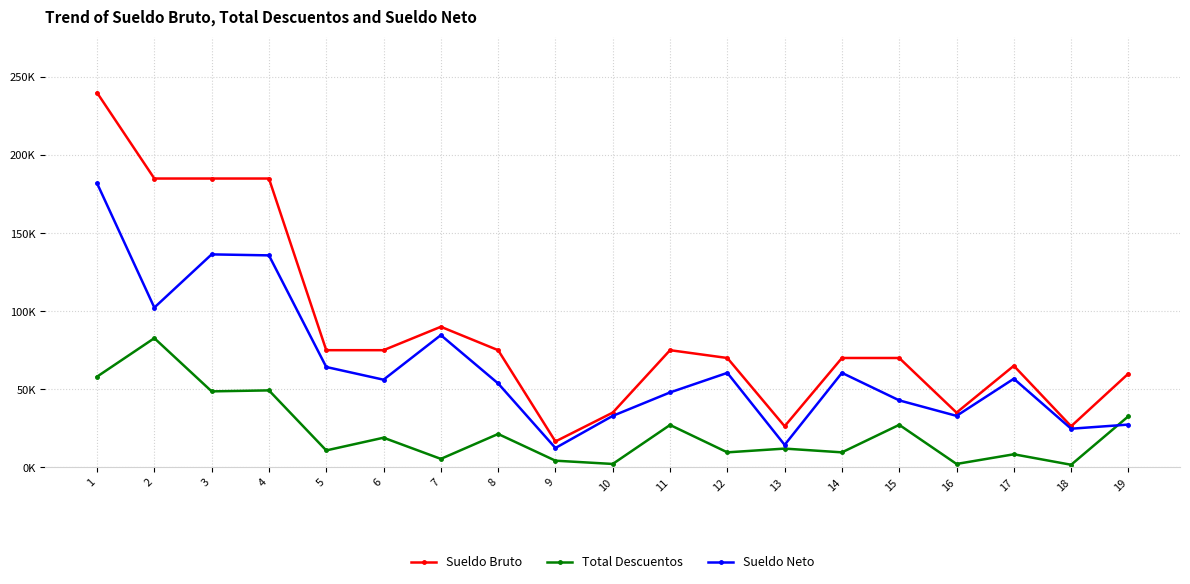

At which label does Sueldo Bruto first exceed 70000?

1